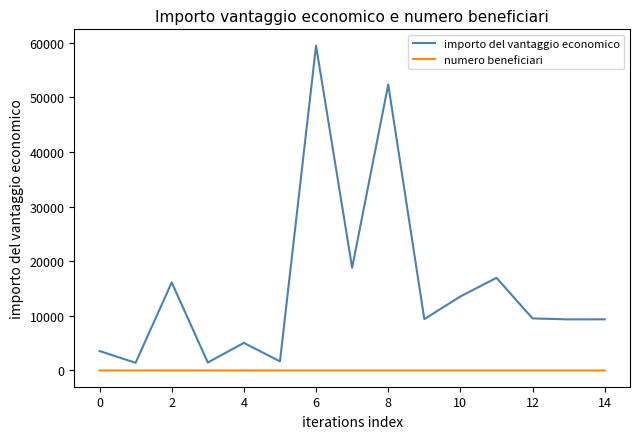

What is the maximum value for importo del vantaggio economico?

59479.0